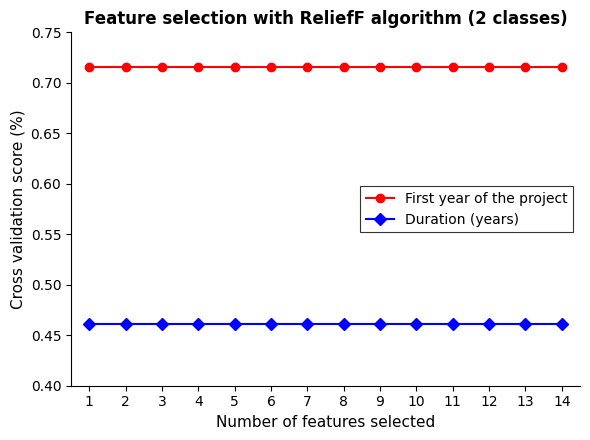

Count the number of data series in this chart.

2